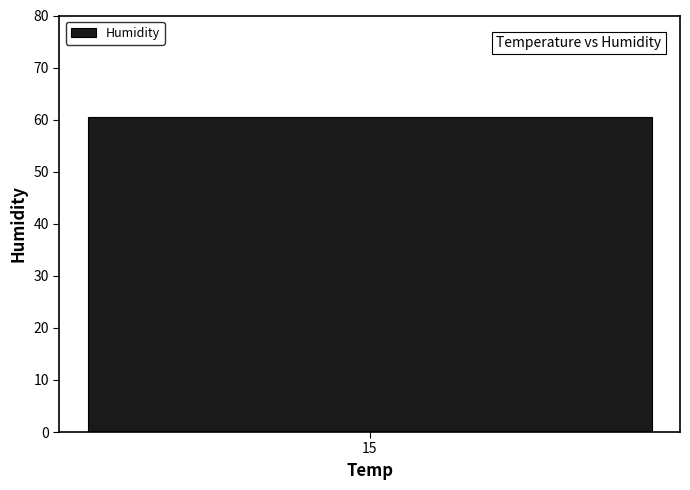

Is it true that the value at 15 is 61?

True